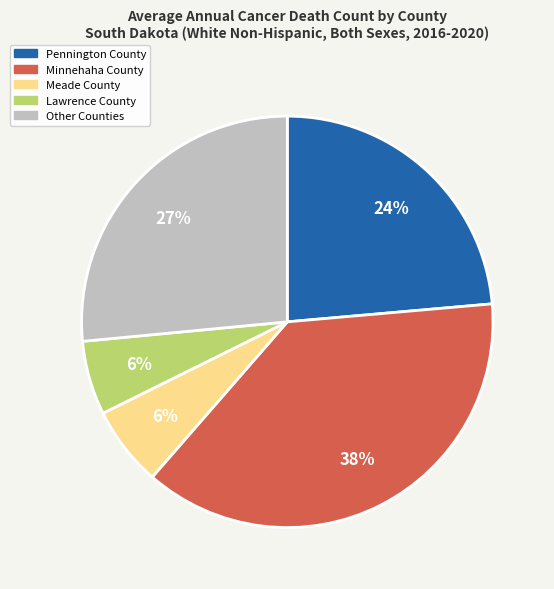

Is there any slice that represents more than half of the pie?

No